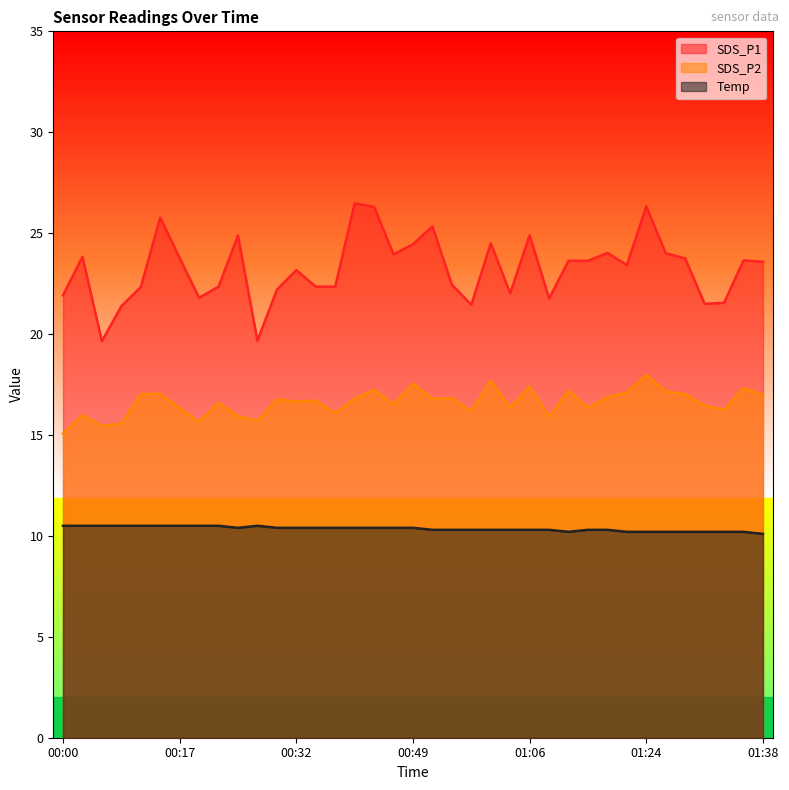

At 00:25, list the series in order from smallest to largest.

Temp, SDS_P2, SDS_P1